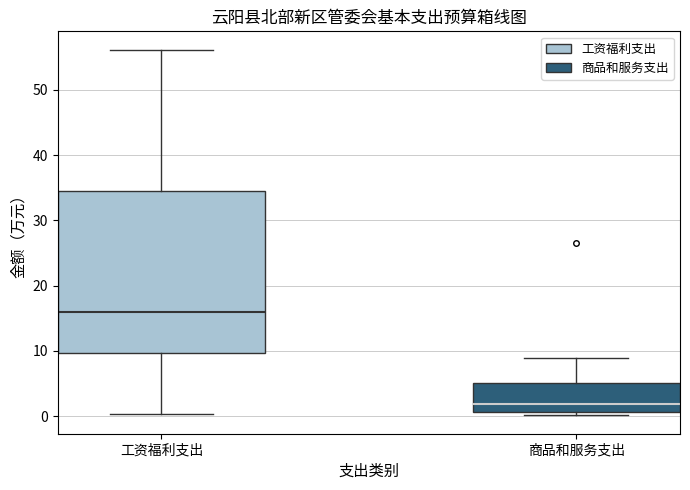

Reading left to right, transcribe this box plot: for each box, give where its median line is, the range the box spans, and where its two whiskers end, as read against the y-axis. The values are not printed on the chart, so give them approximately, as read against the axis.

工资福利支出: median 16, box 10 to 34, whiskers 0 to 56
商品和服务支出: median 2, box 1 to 5, whiskers 0 to 9